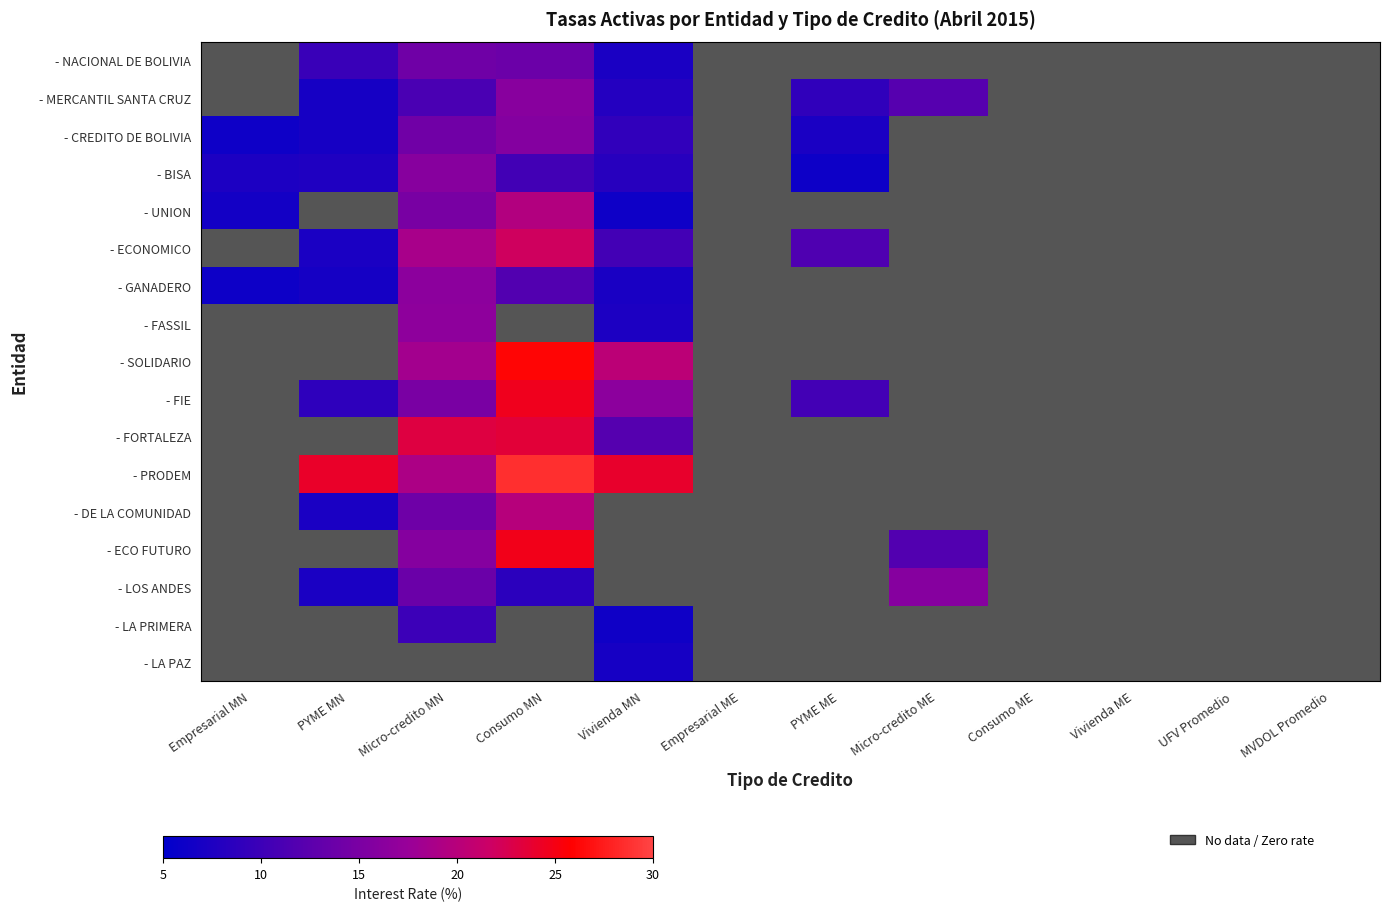

Is it true that - NACIONAL DE BOLIVIA equals 3.7 at Consumo MN?

False